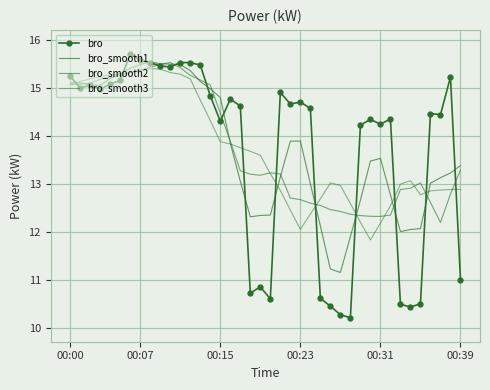

Count the number of data series in this chart.

4